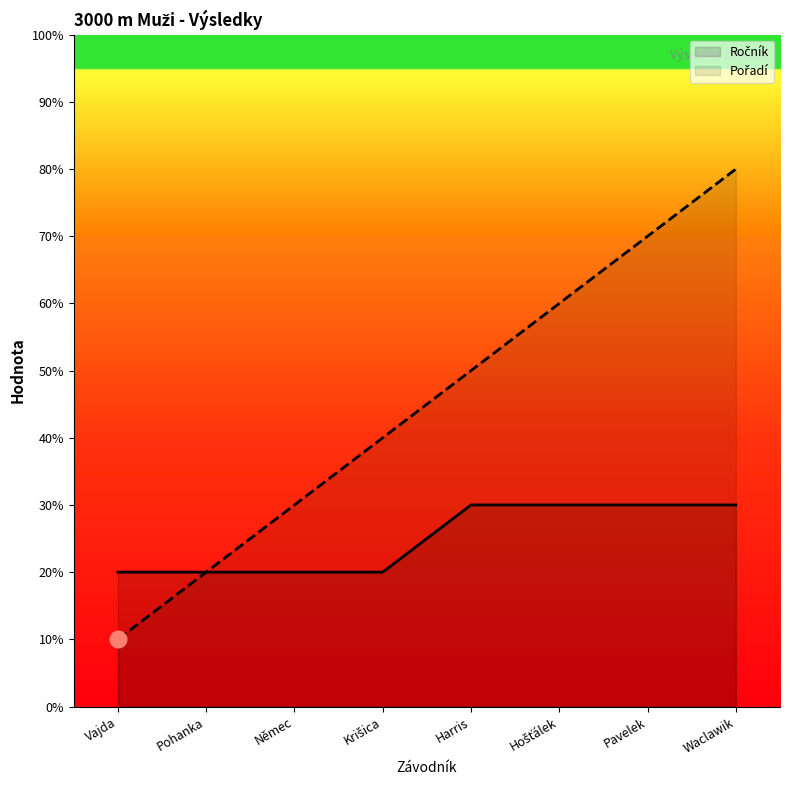

List the series in order of their peak value, lowest first.

Ročník, Pořadí